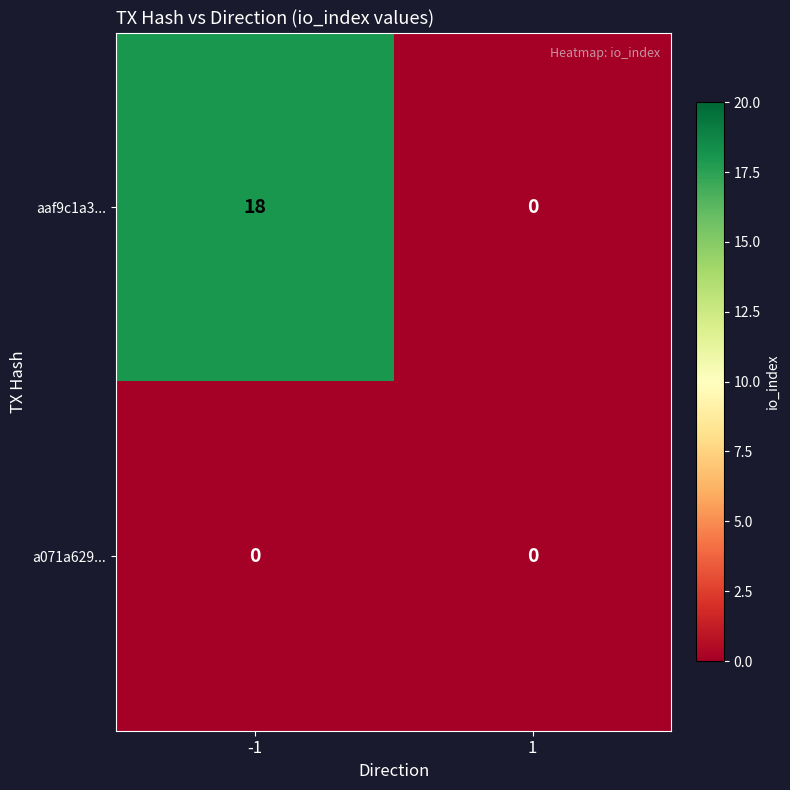

What is the sum of all aaf9c1a3... values?

18